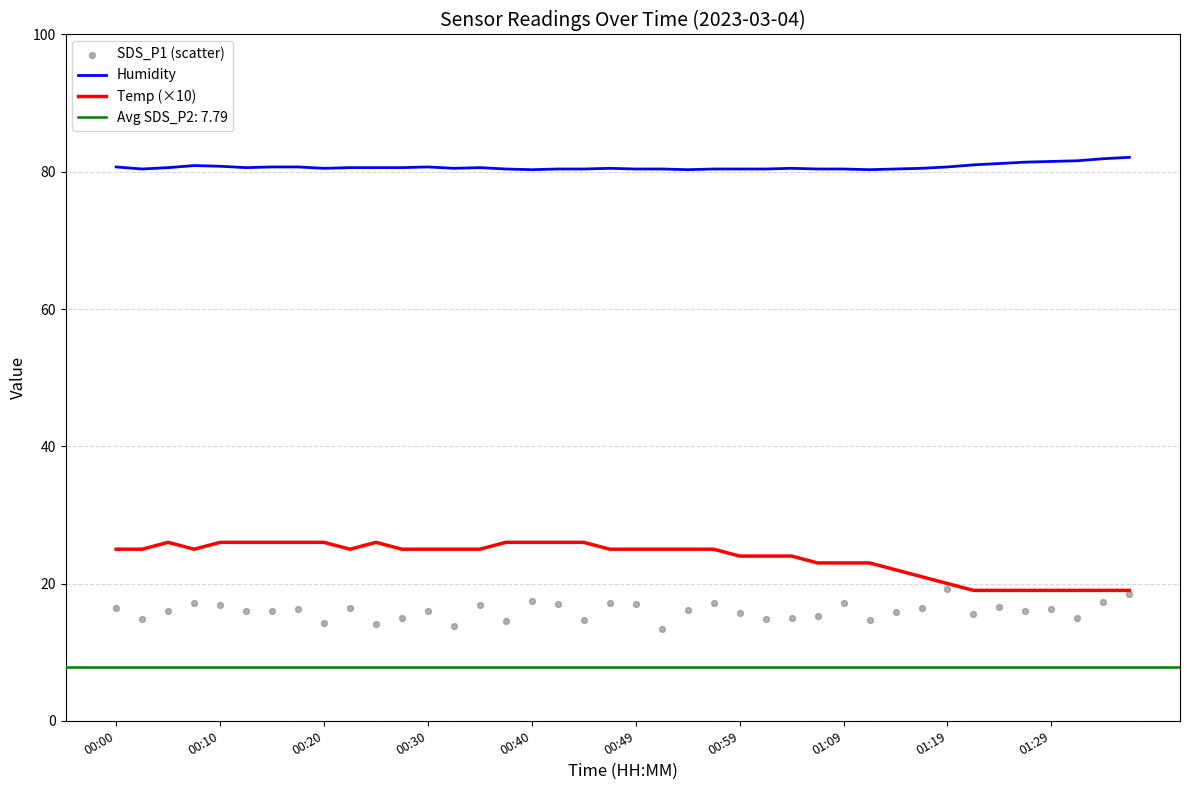

Which series has the widest spread of Y values?

Temp (×10)